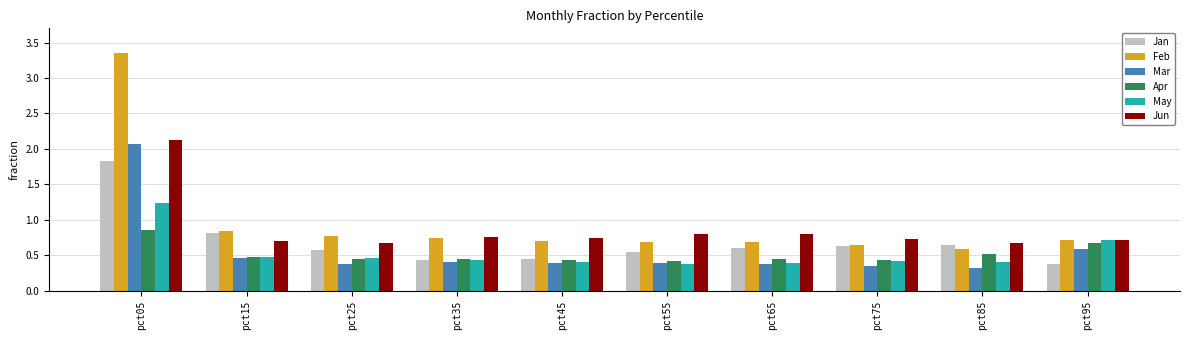

Between pct15 and pct35, which series saw the biggest shift?

Jan